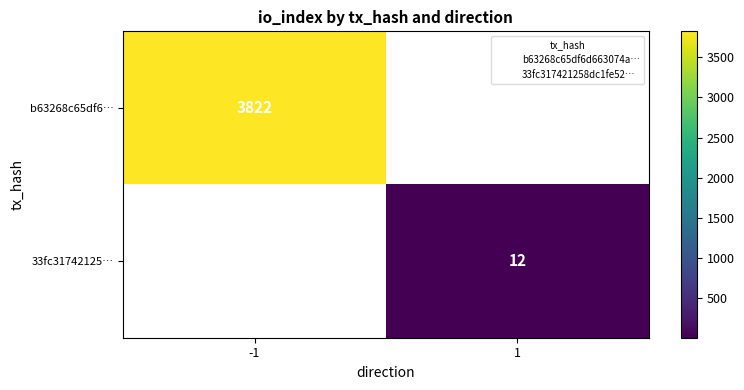

What is the minimum value for b63268c65df6…?

3822.0